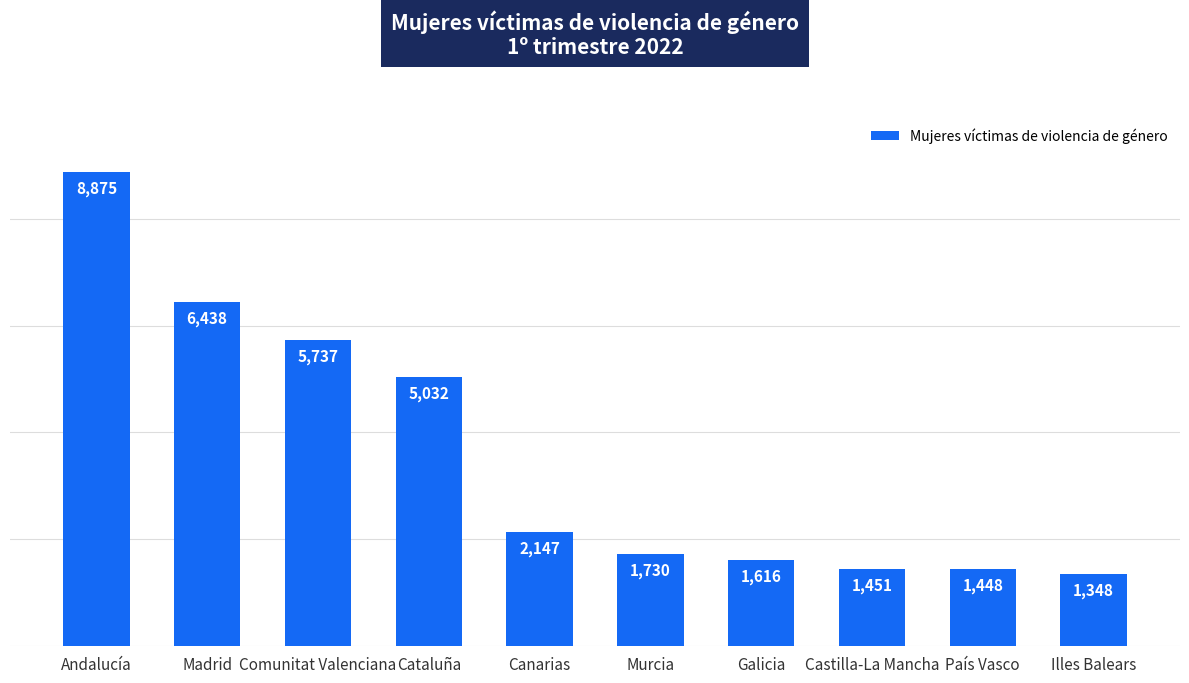

What is the greatest value displayed?

8875